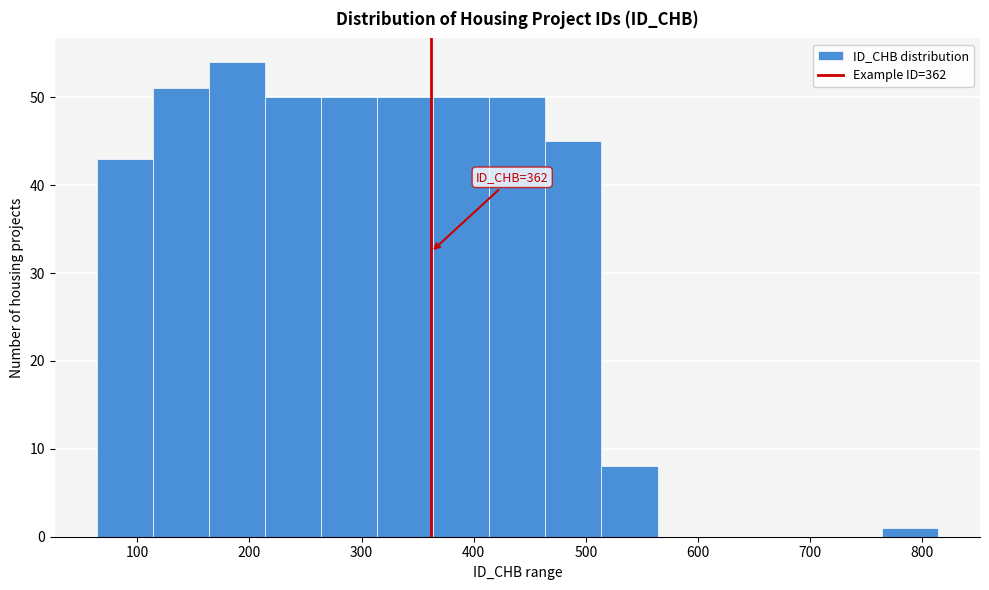

Over which range of the x-axis is the bar tallest?

164 to 214